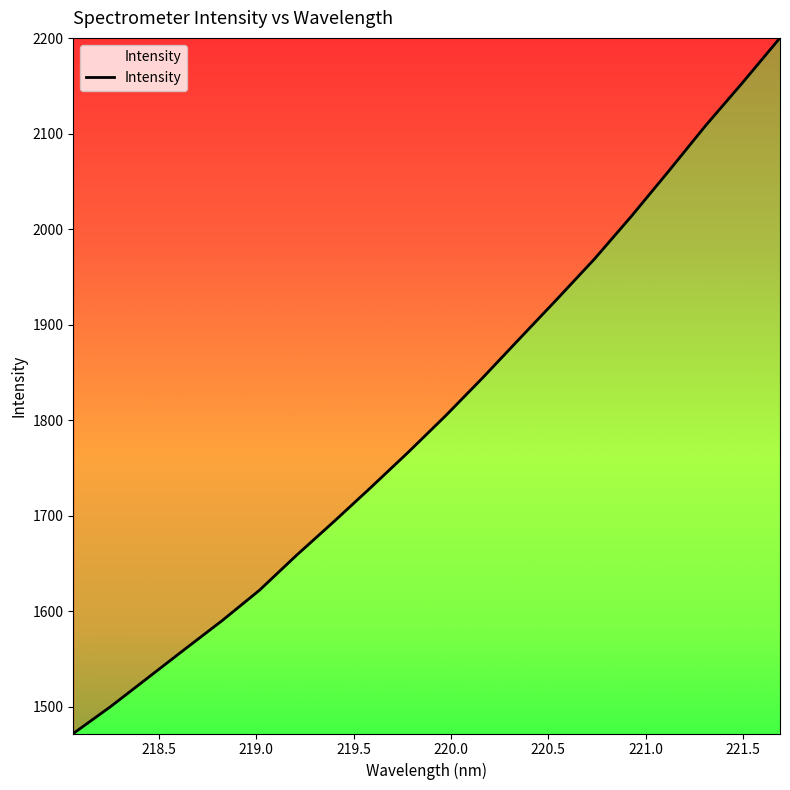

Reading left to right, list all the values displayed in this chart.

1471.9	1500.0	1530.1	1560.3	1590.2	1621.9	1658.6	1693.8	1729.8	1766.5	1804.5	1844.4	1885.7	1926.8	1968.6	2013.6	2060.7	2108.7	2154.0	2200.5